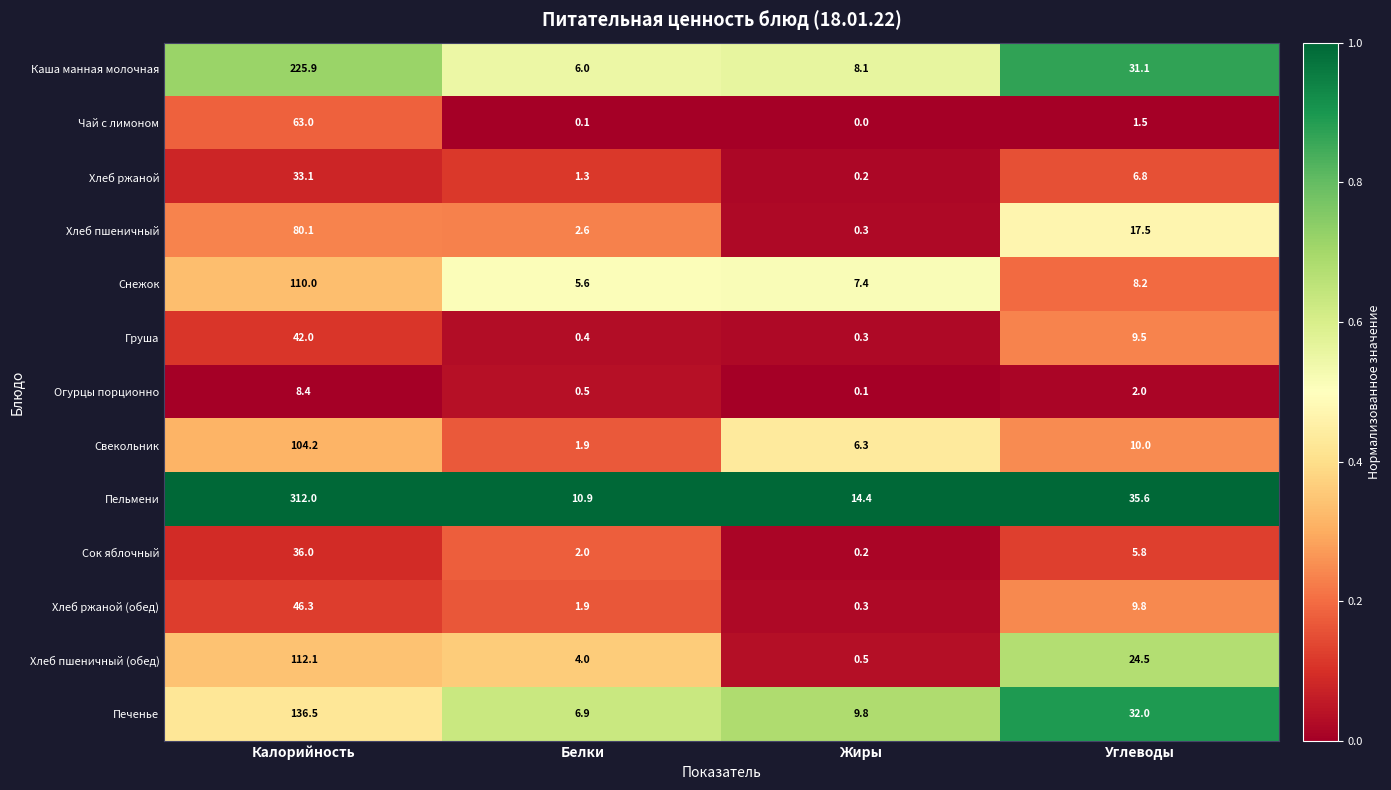

Which category has the lowest value across all series?

Жиры